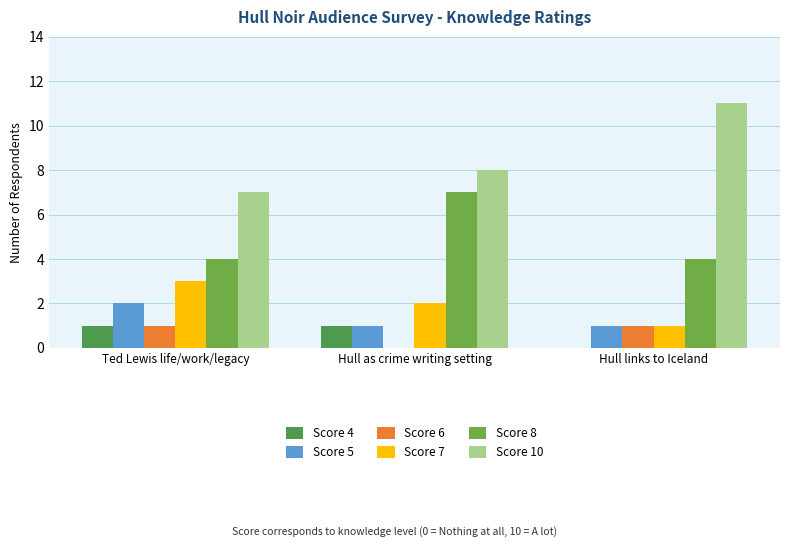

Between Hull as crime writing setting and Hull links to Iceland, which series saw the biggest shift?

Score 8